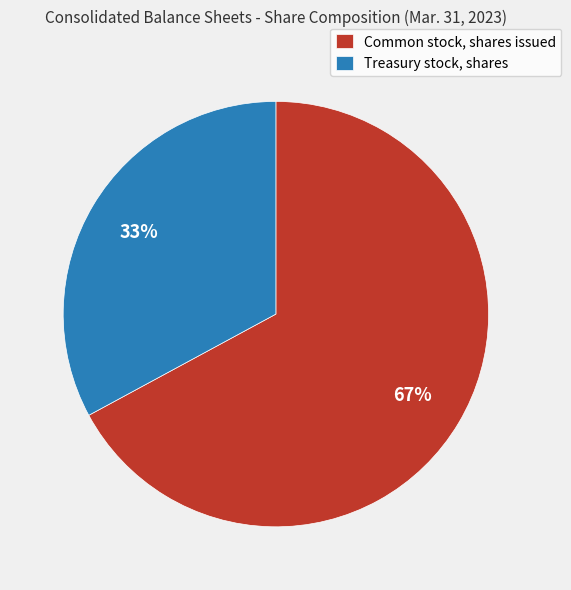

How many segments does this pie chart have?

2